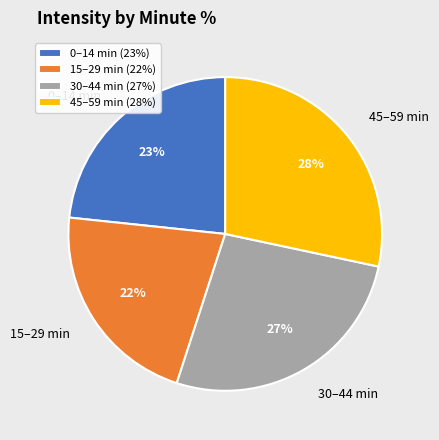

Is the sum of 30–44 min and 45–59 min greater than half?

Yes